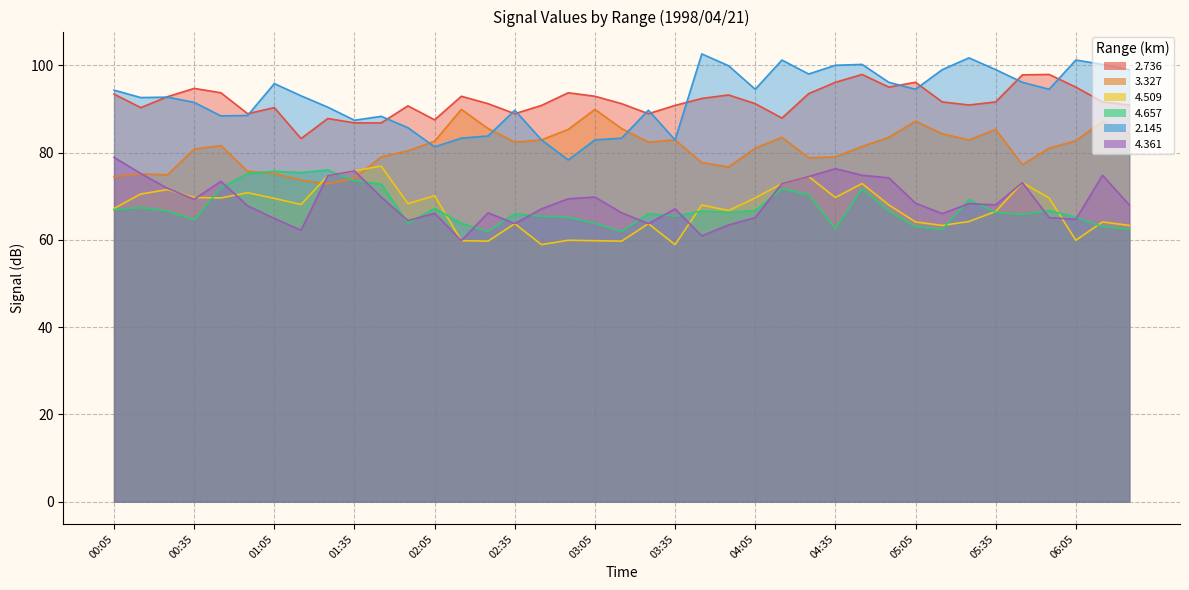

At how many categories does at least one series exceed 66?

39